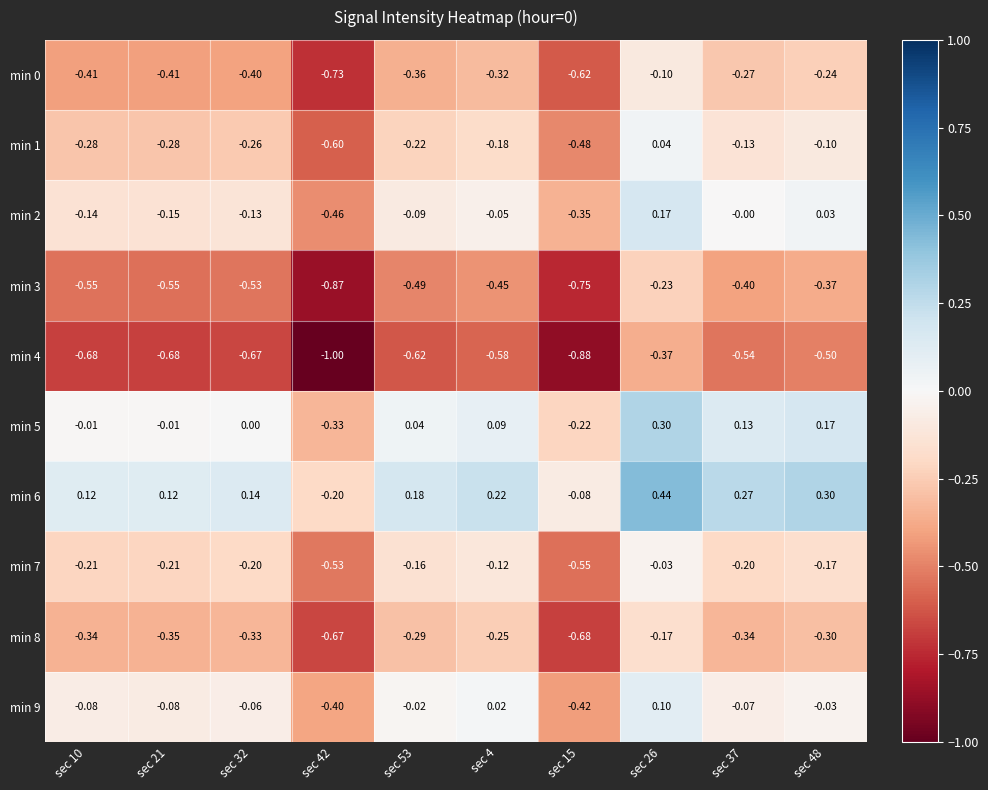

At which category is the sum across all series the highest?

sec 26